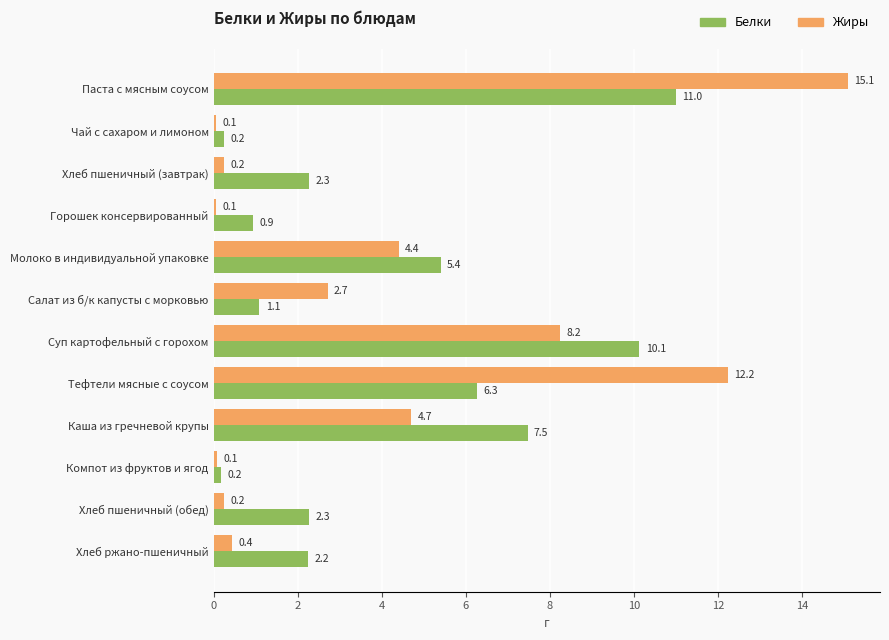

What is the average value of the Белки series?

4.1